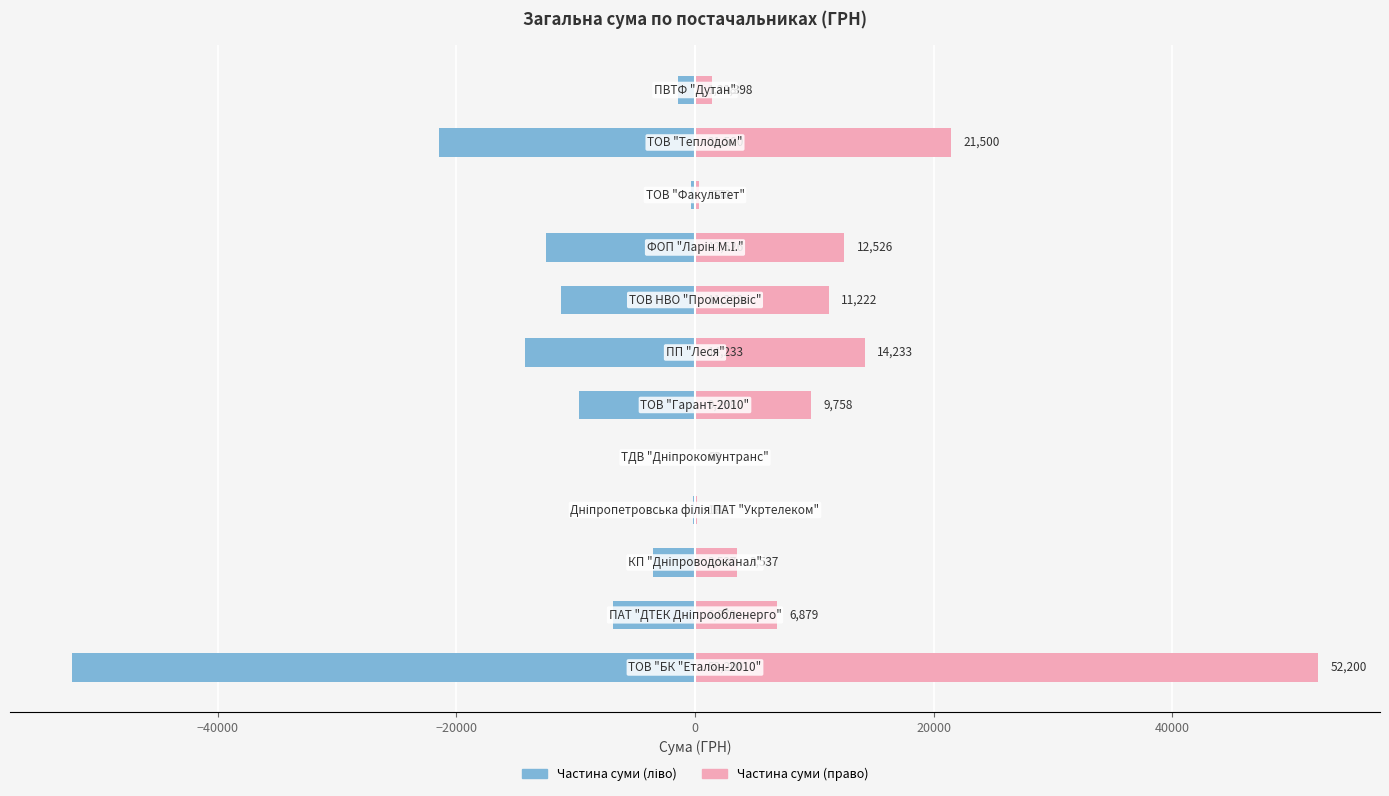

How many distinct data groups are displayed?

2